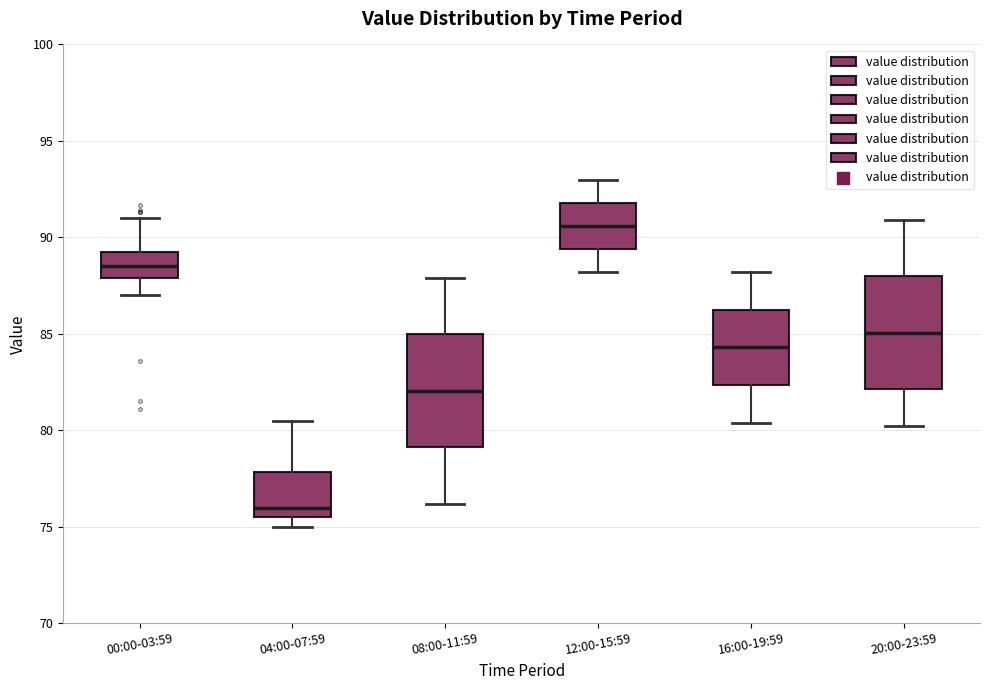

Reading left to right, read every box against the y-axis: the position of its median line, the range the box covers, and the ends of its whiskers. The values are not printed on the chart, so give them approximately, as read against the axis.

00:00-03:59: median 88.5, box 88.0 to 89.5, whiskers 87.0 to 91.0
04:00-07:59: median 76.0, box 75.5 to 78.0, whiskers 75.0 to 80.5
08:00-11:59: median 82.0, box 79.0 to 85.0, whiskers 76.0 to 88.0
12:00-15:59: median 90.5, box 89.5 to 92.0, whiskers 88.0 to 93.0
16:00-19:59: median 84.5, box 82.5 to 86.5, whiskers 80.5 to 88.0
20:00-23:59: median 85.0, box 82.0 to 88.0, whiskers 80.0 to 91.0